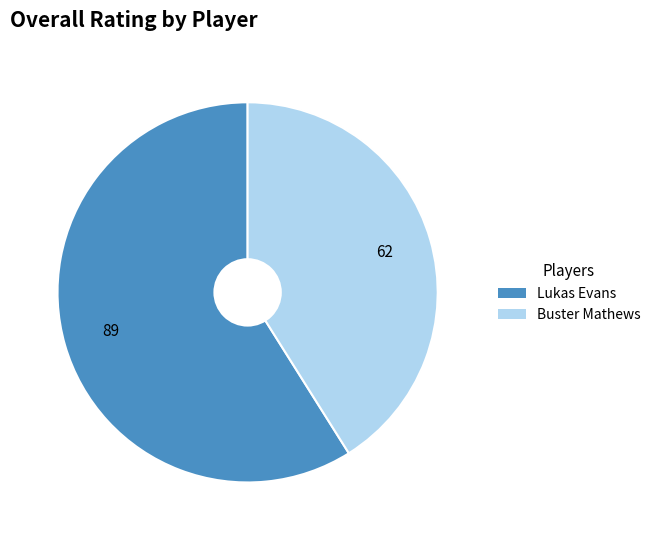

Is it true that Buster Mathews is 49% of the pie?

False